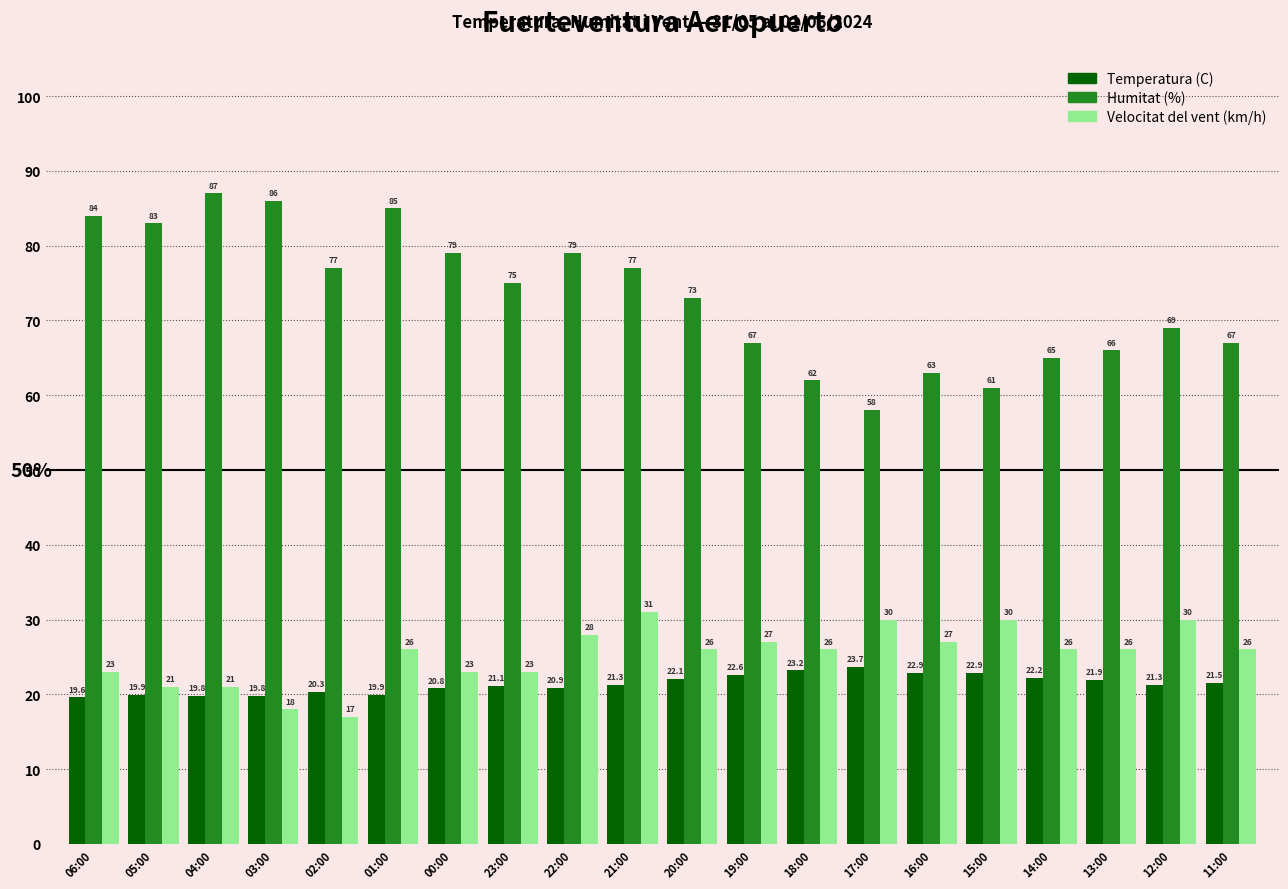

Is the value of Humitat (%) at 23:00 greater than the value of Velocitat del vent (km/h) at 23:00?

Yes